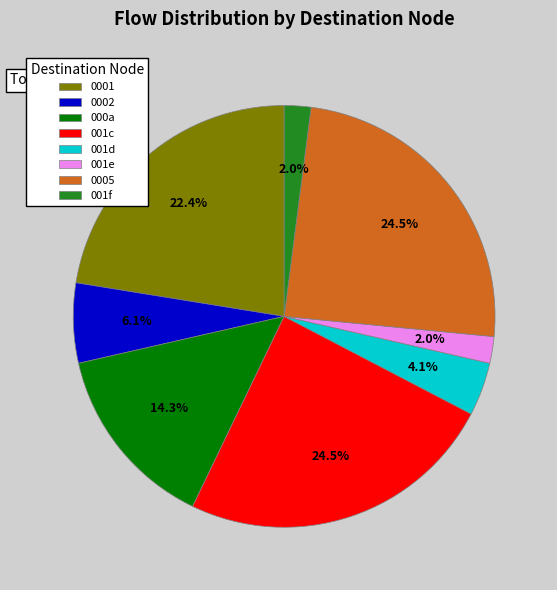

Does any single category account for the majority?

No